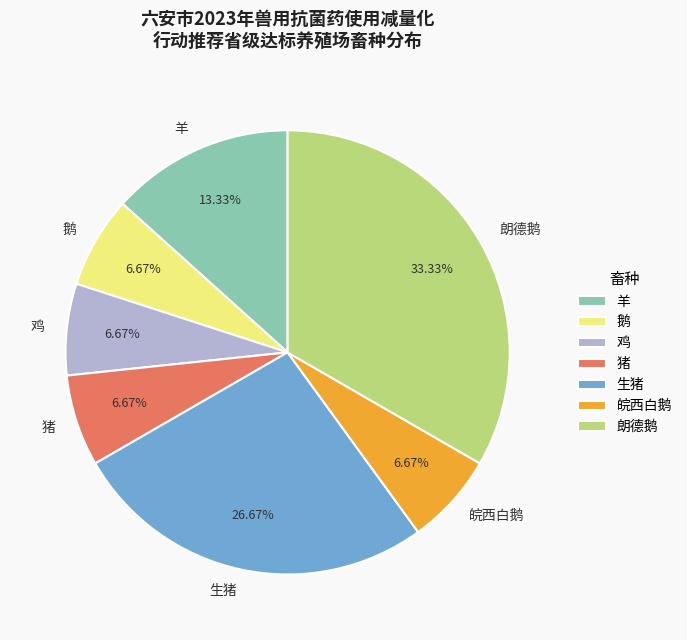

How many slices are in this pie chart?

7